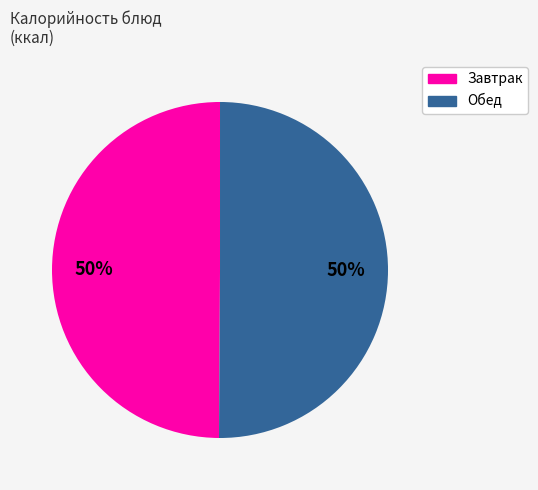

To the nearest percent, what is the average slice percentage?

50%